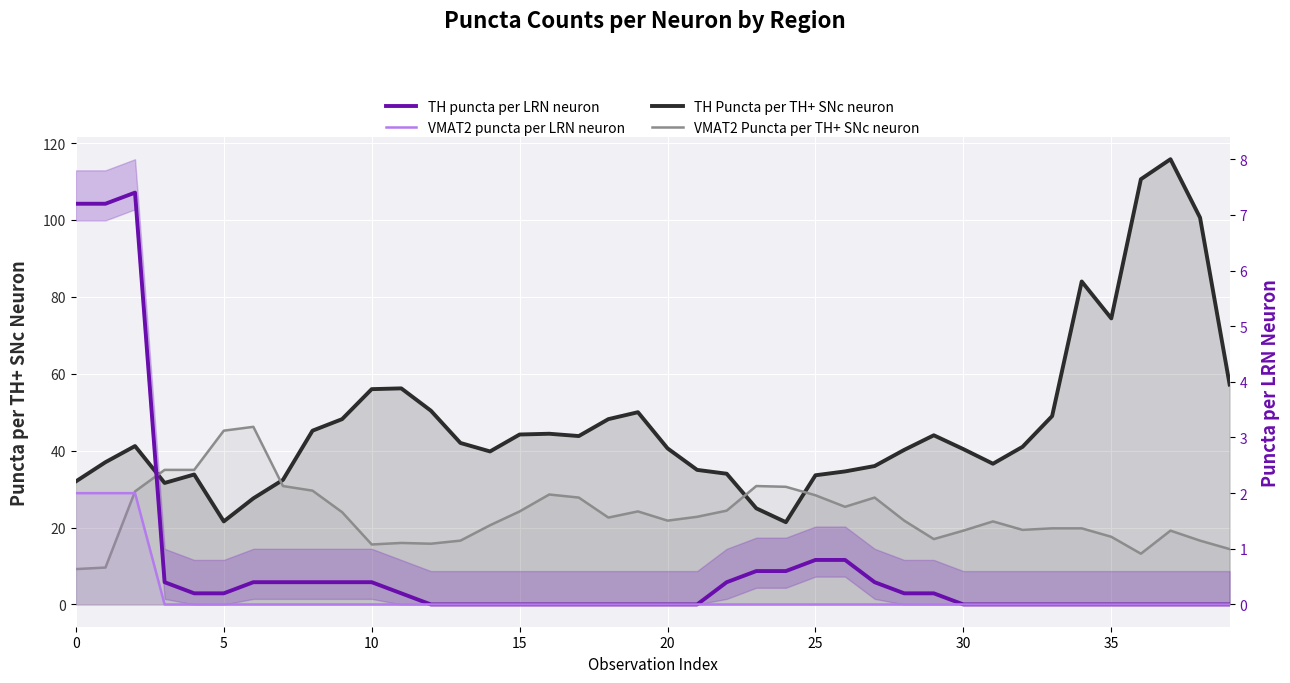

What is the label of the 20th point from the right?

20